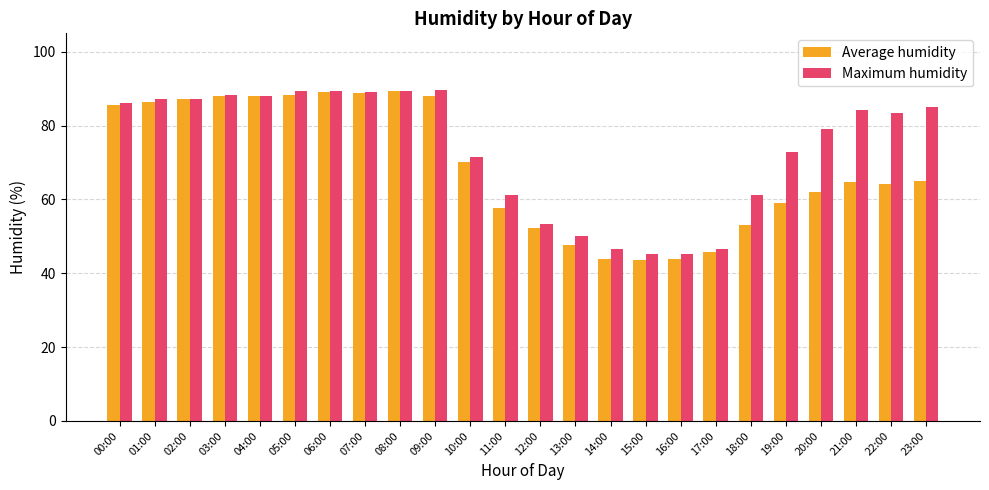

What is the value of the Maximum humidity bar at the 11th from the left?

71.5